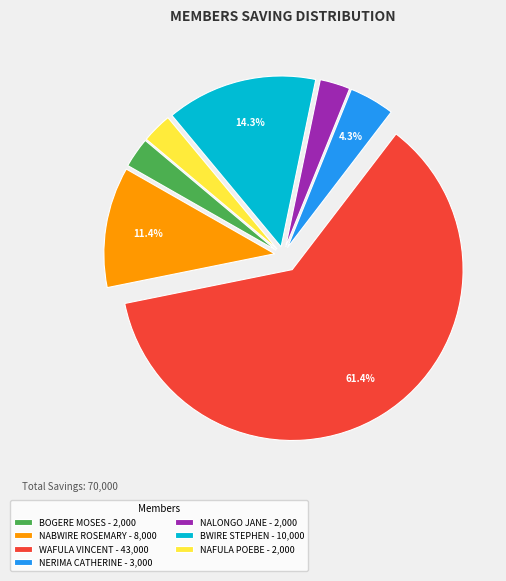

True or false: NALONGO JANE accounts for 3% of the total.

True